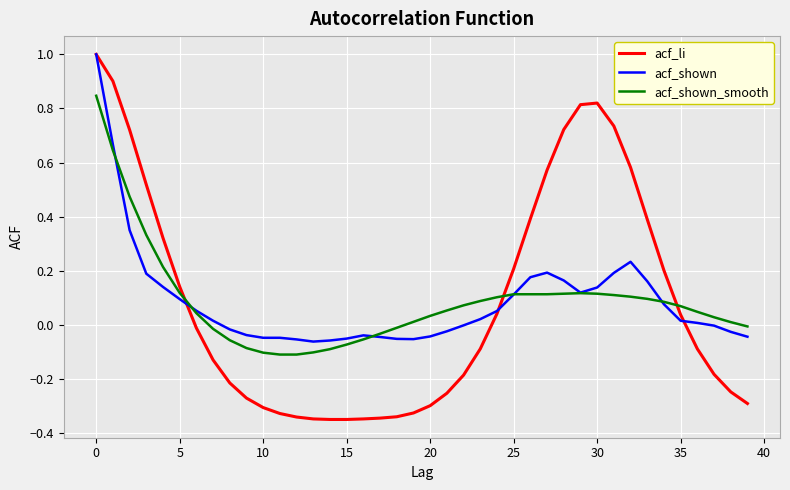

Which series has the widest spread of values?

acf_li